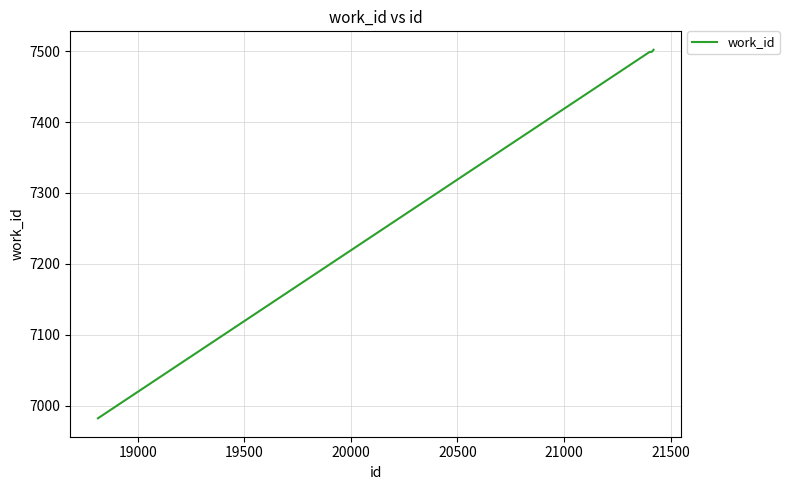

What is the average value?

7397